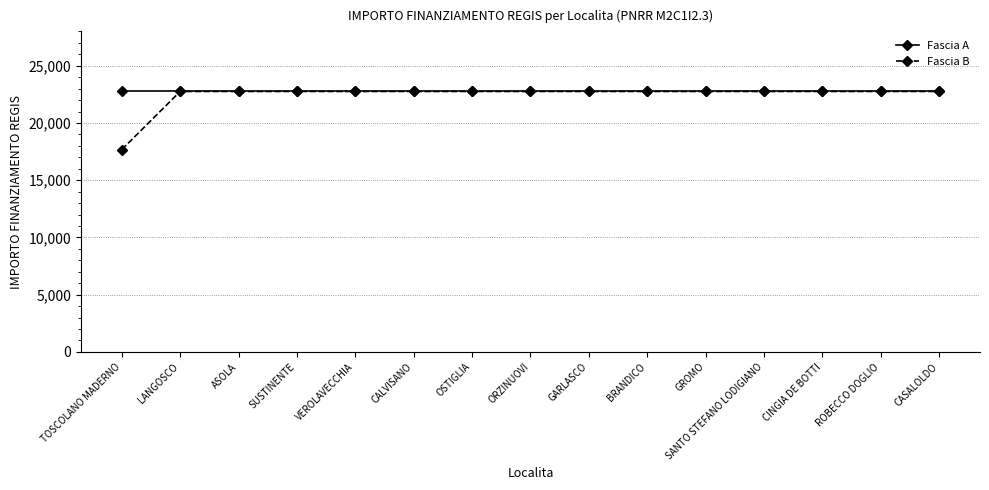

What is the value of the Fascia A point at the 9th from the left?

22750.0